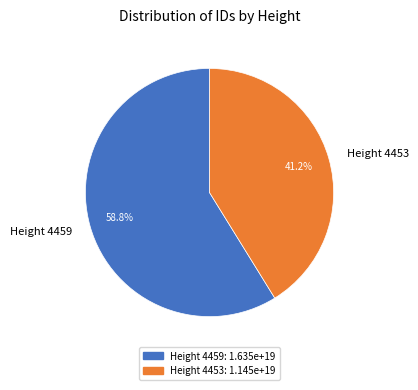

Which category has the smallest portion of the pie?

Height 4453